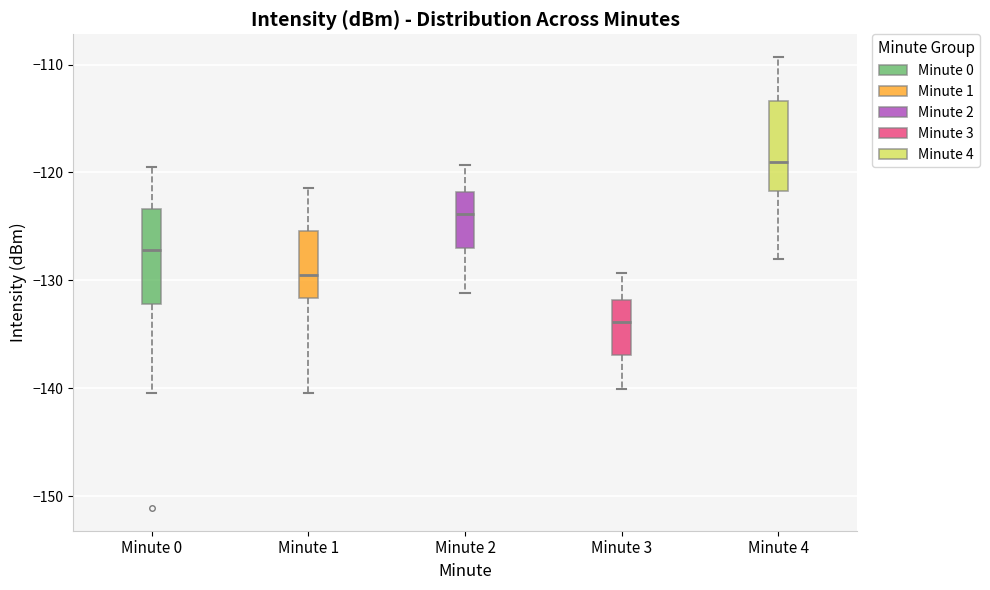

Which box has the lowest median line?

Minute 3